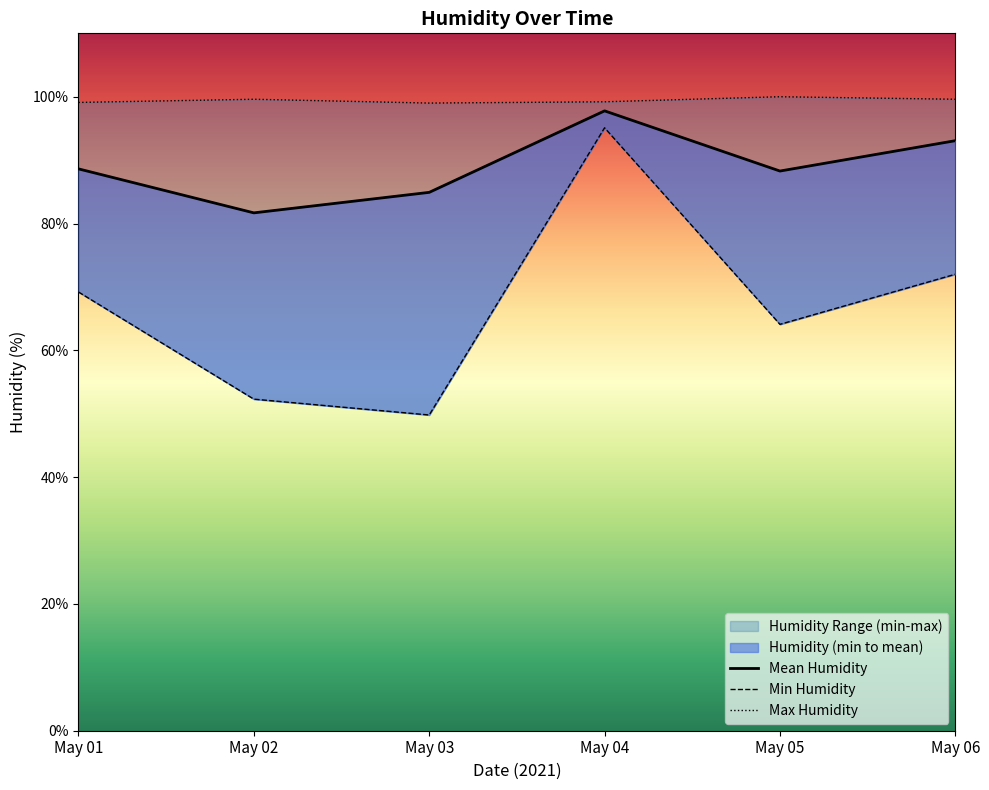

What is the value of the Max Humidity point at the 6th from the left?

99.6